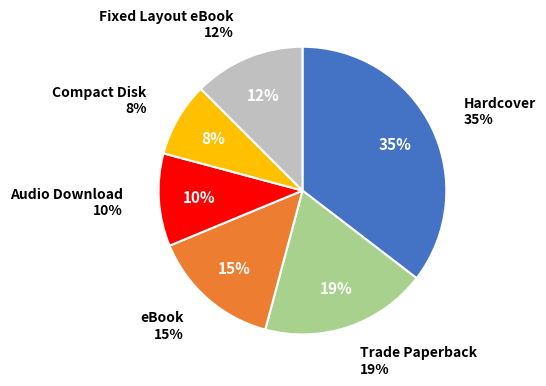

Is eBook the majority of the pie?

No